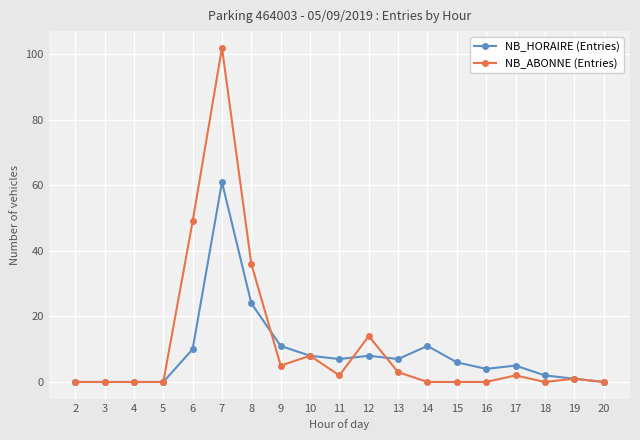

Is it true that NB_ABONNE (Entries) equals 36 at 8?

True